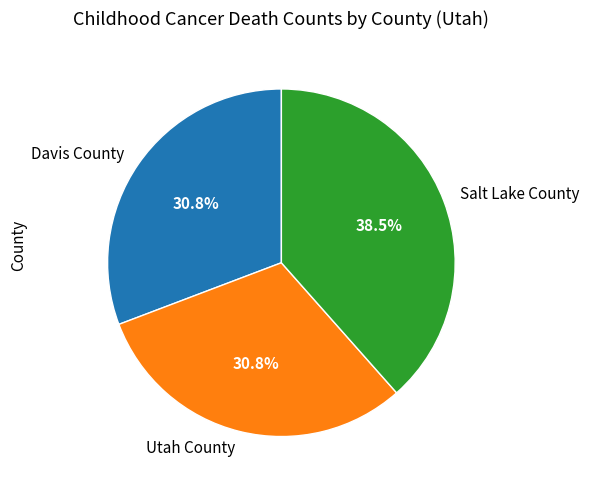

To the nearest percent, what portion does Utah County represent?

31%